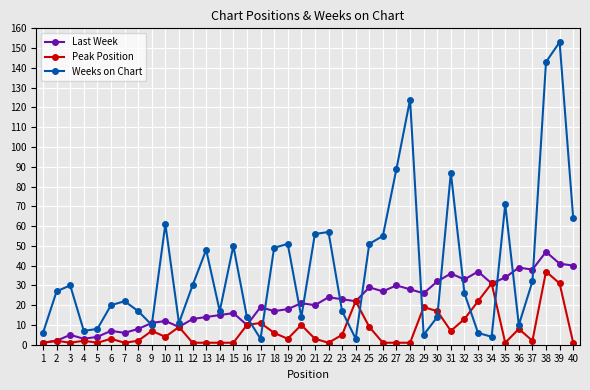

Is it true that Weeks on Chart equals 20 at 13?

False